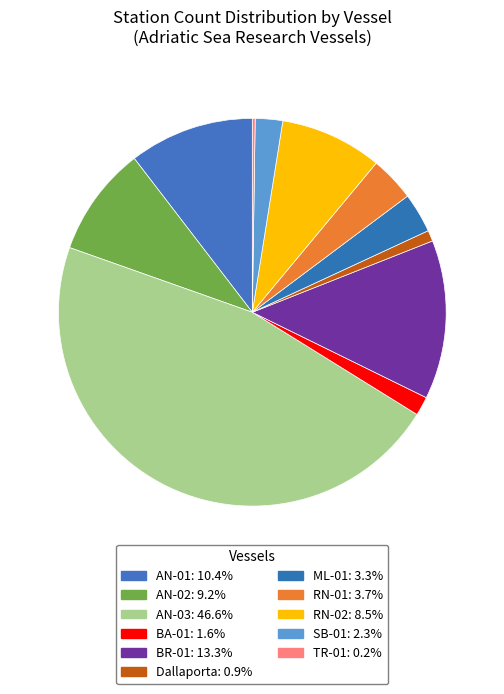

Is there a majority slice in this chart?

No